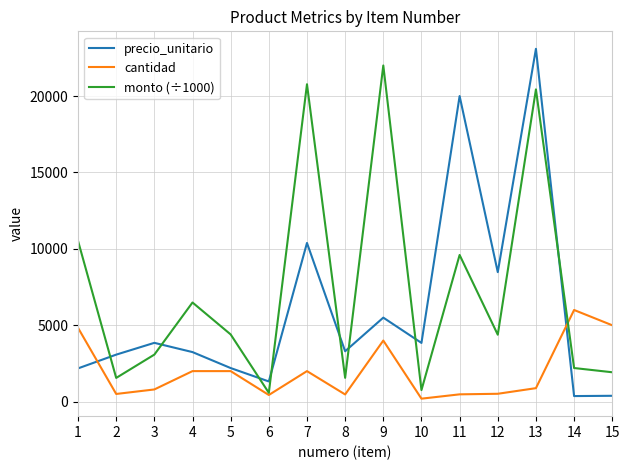

List the series in order of their overall mean, lowest first.

cantidad, precio_unitario, monto (÷1000)